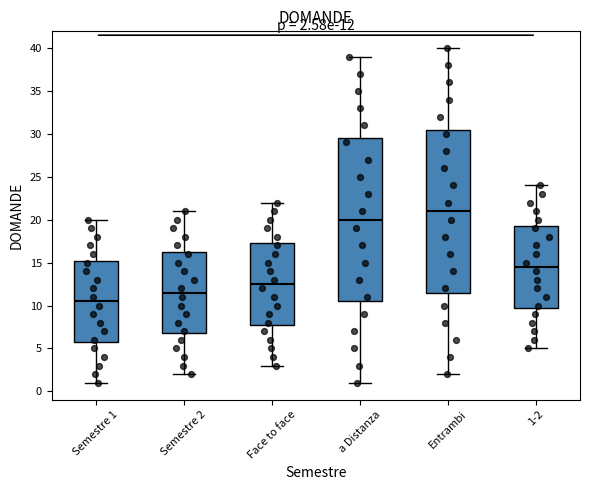

Which box's median line is the highest?

Entrambi